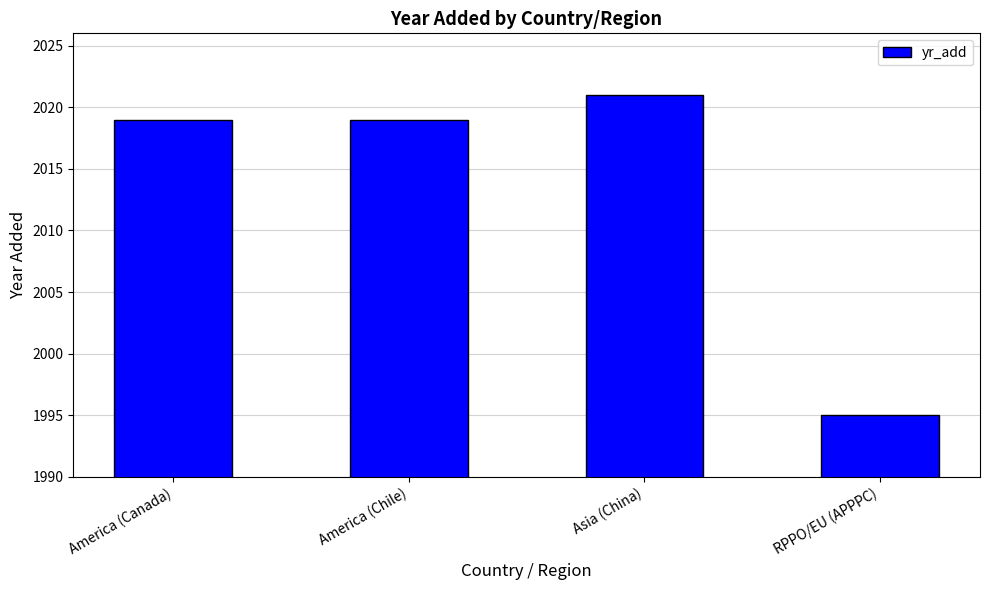

What position from the right is America (Canada)?

4